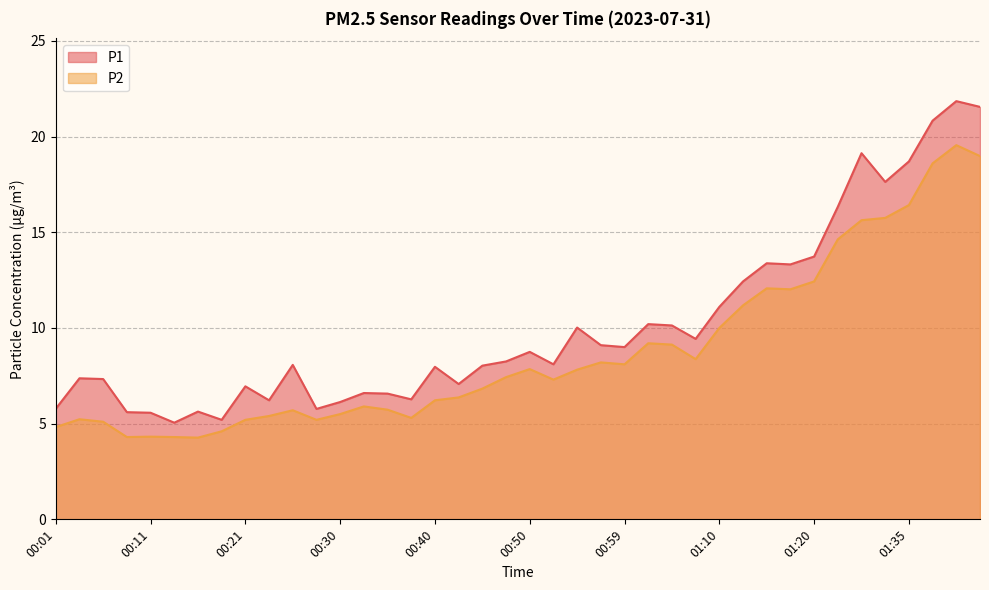

What is the value of the P1 point at the 28th from the left?

9.4